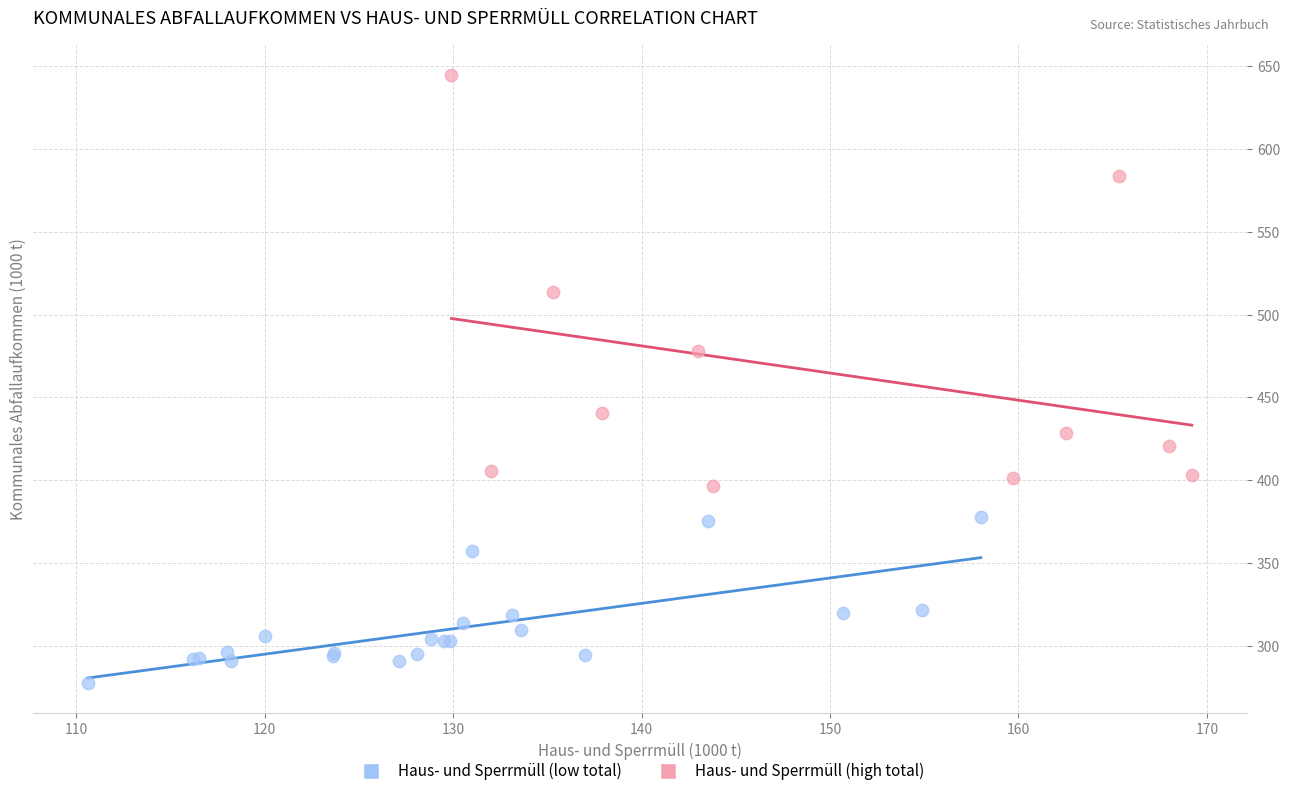

Which series reaches the maximum Y coordinate?

Haus- und Sperrmüll (high total)